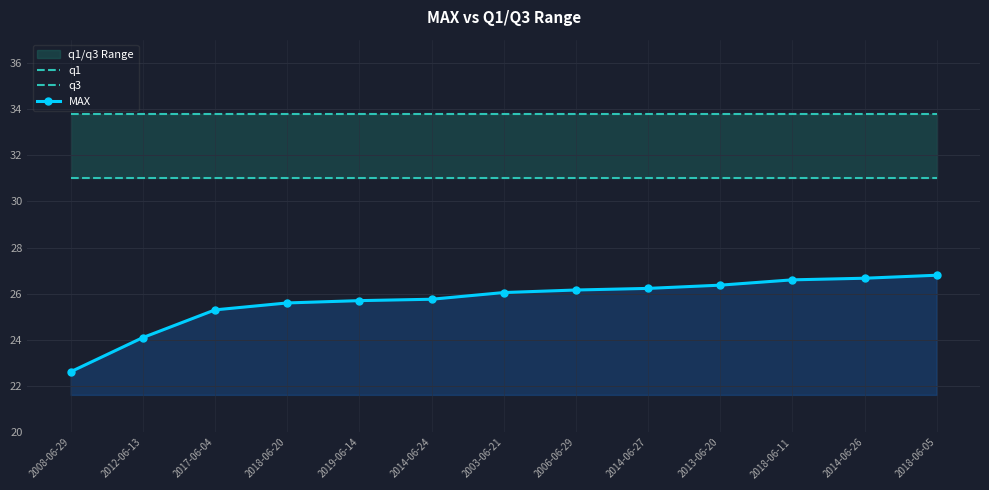

True or false: q3 has a value of 57.7 at 2017-06-04.

False